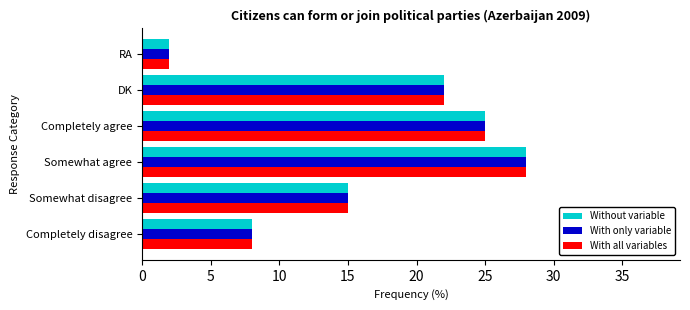

True or false: Without variable has a value of 28 at Somewhat agree.

True